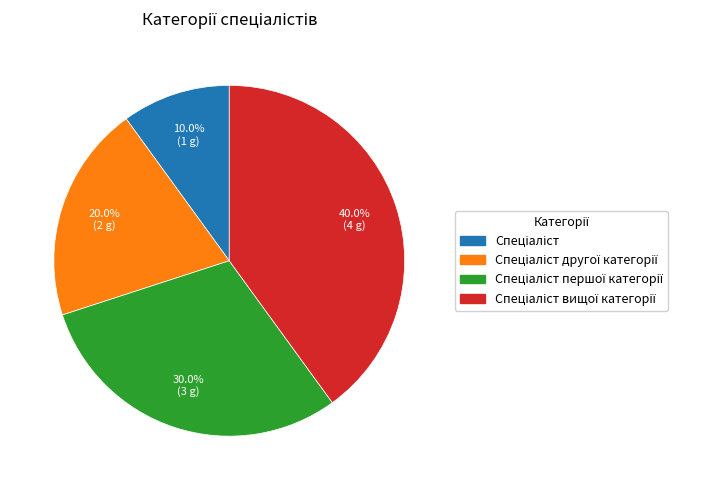

How many segments does this pie chart have?

4